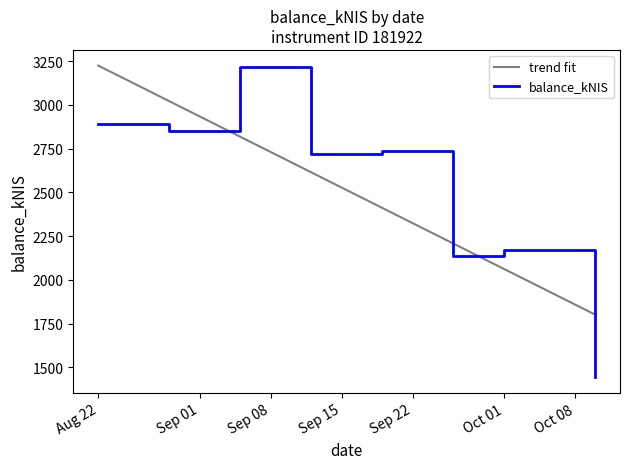

What is the lowest value of the balance_kNIS series?

1443.3